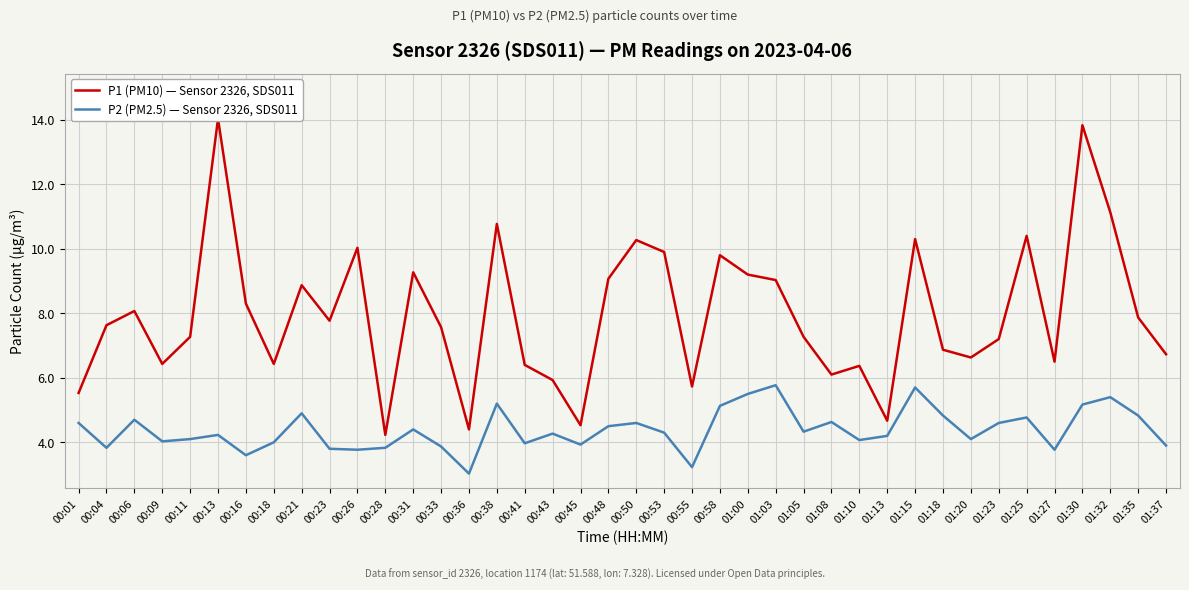

Which series has the largest total across all categories?

P1 (PM10) — Sensor 2326, SDS011